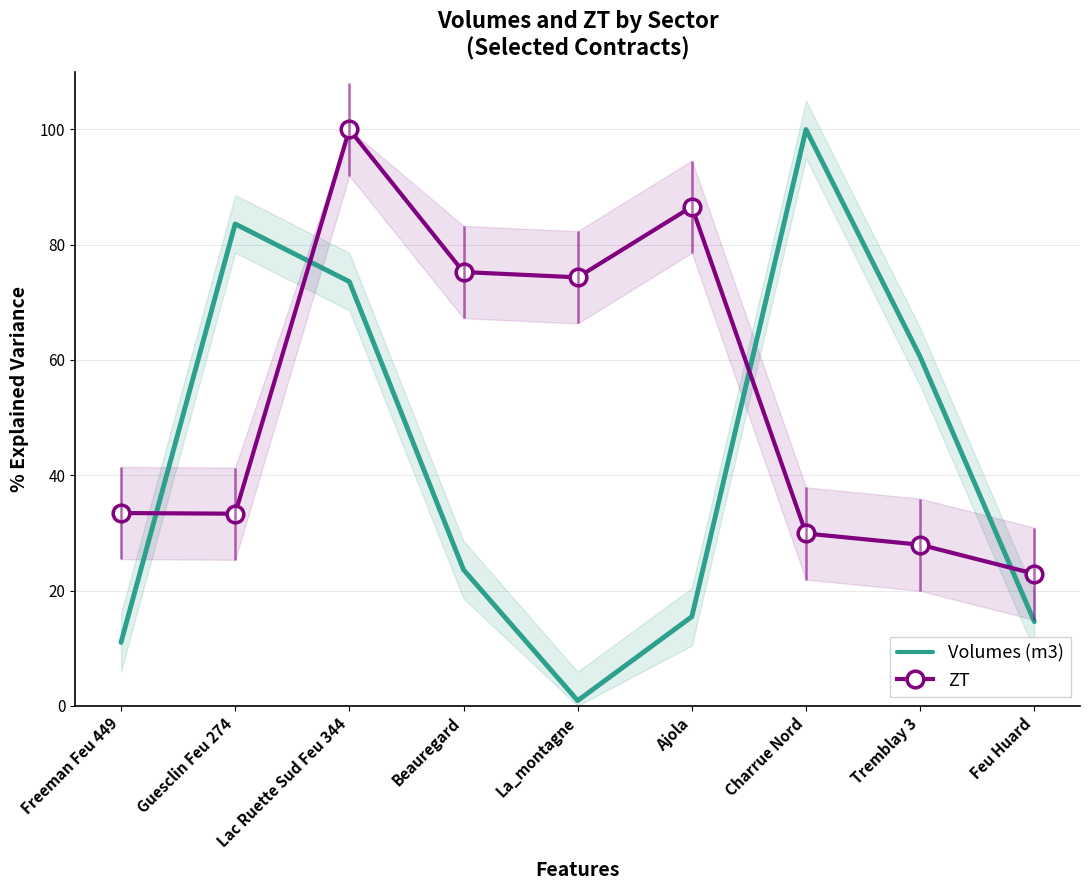

Between Freeman Feu 449 and Guesclin Feu 274, which series saw the biggest shift?

Volumes (m3)